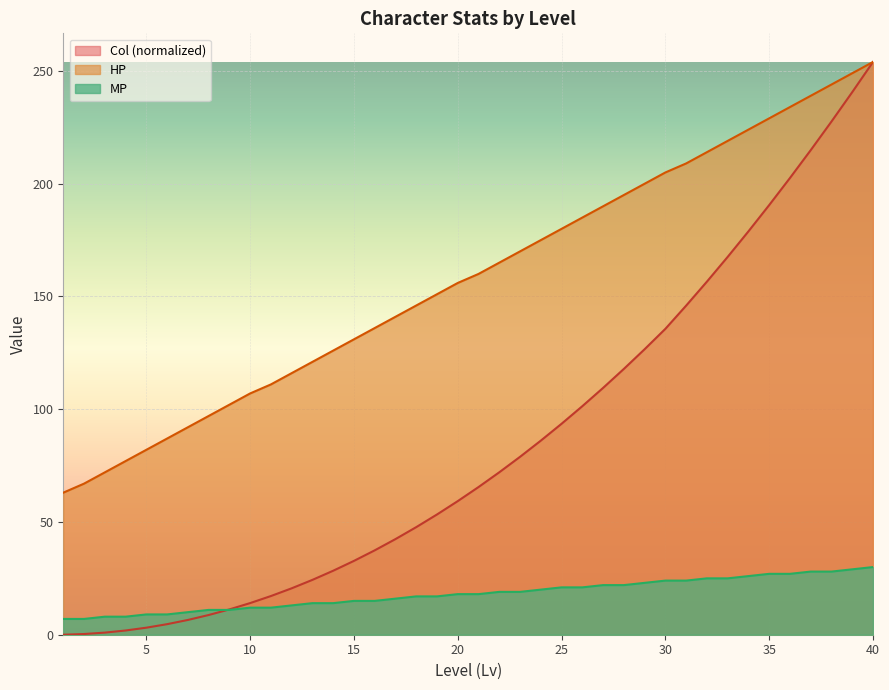

What is the average value of the Col series?

84.5